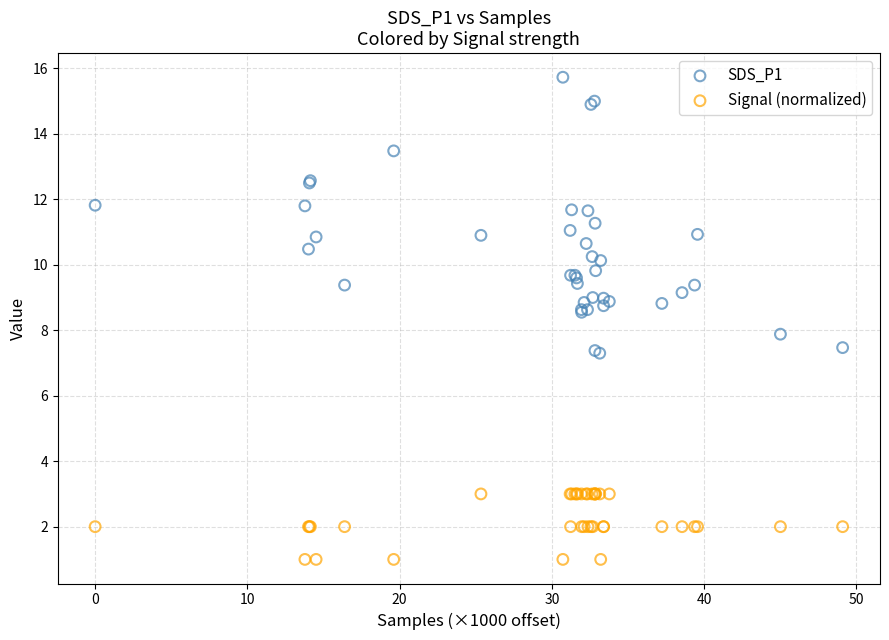

Which series has the widest spread of Y values?

SDS_P1